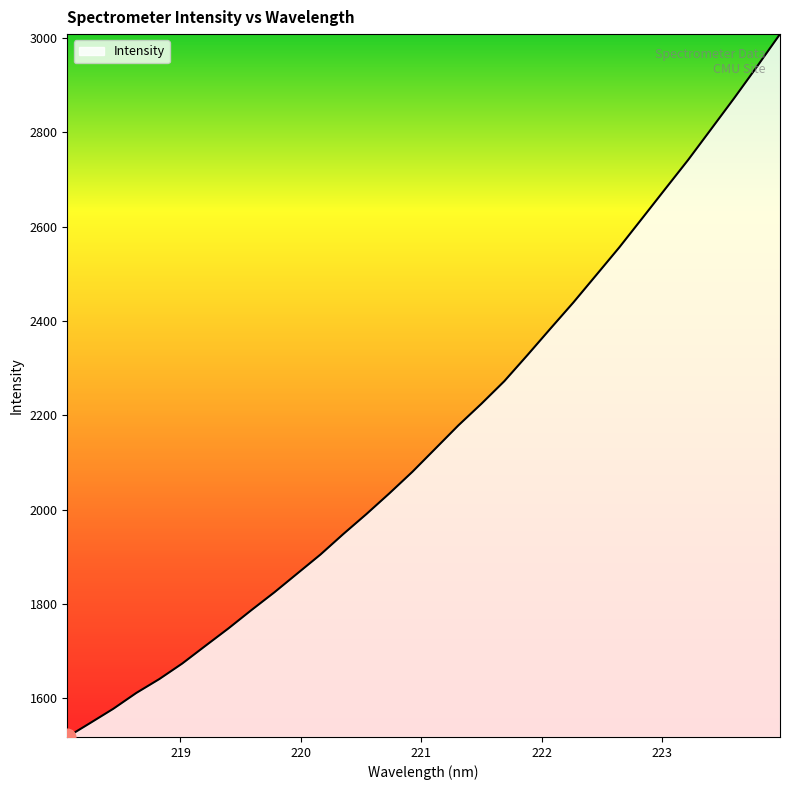

What is the greatest value displayed?

3008.3